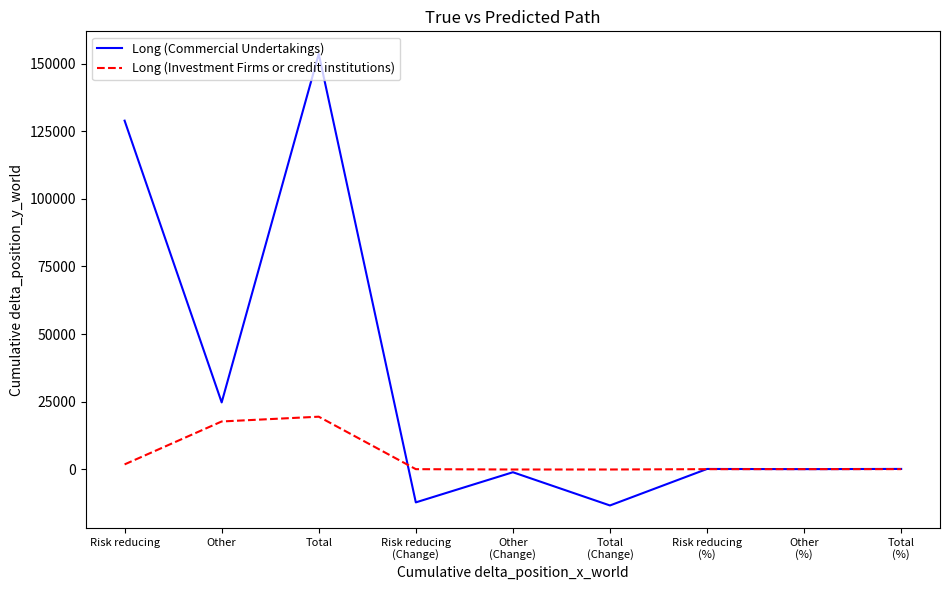

What is the difference between the highest and lowest values at Total?

134247.0